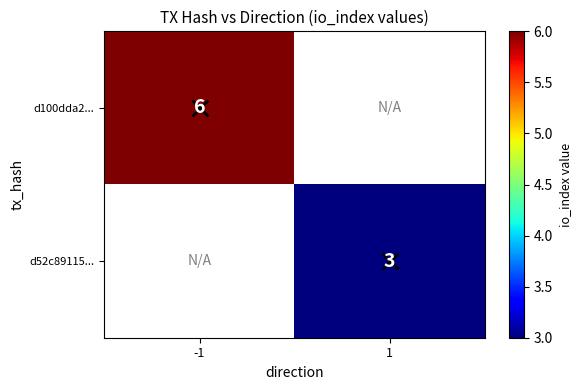

The d100dda2... series shows 3 at -1. True or false?

False